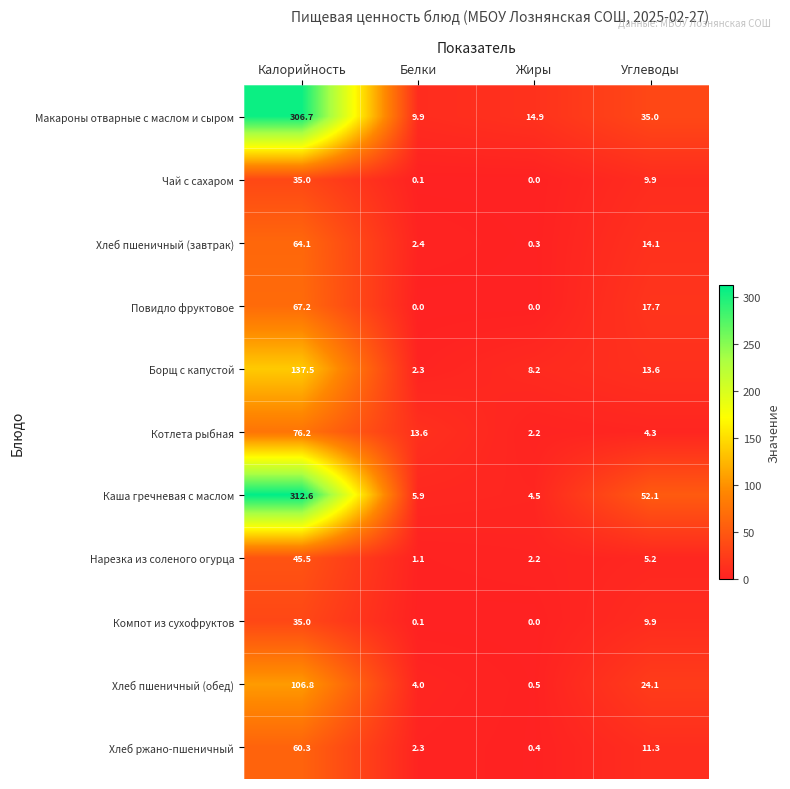

At how many categories does at least one series exceed 123?

1